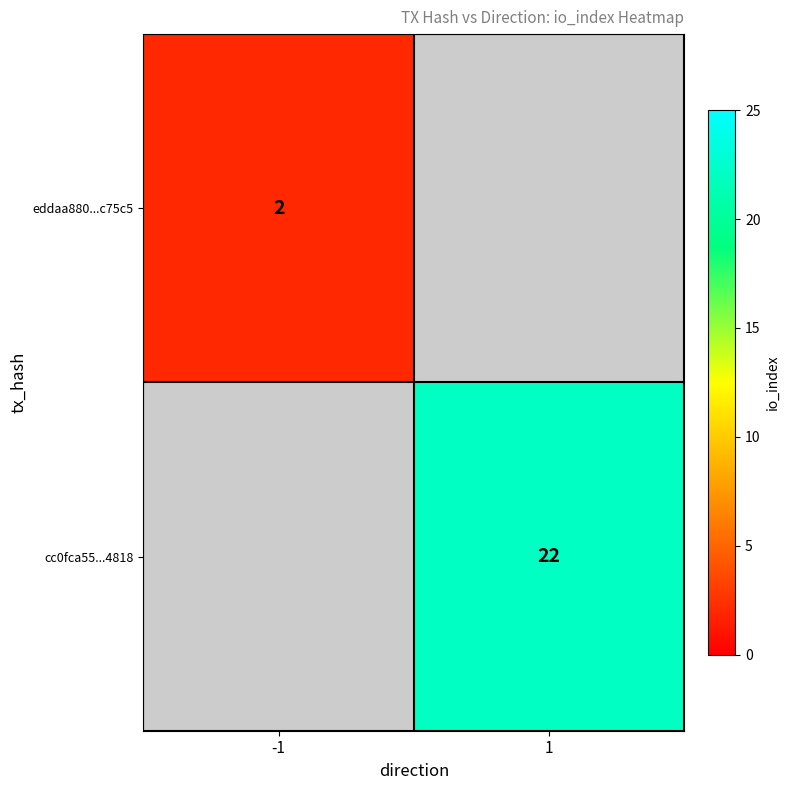

How many categories are shown in the chart?

2